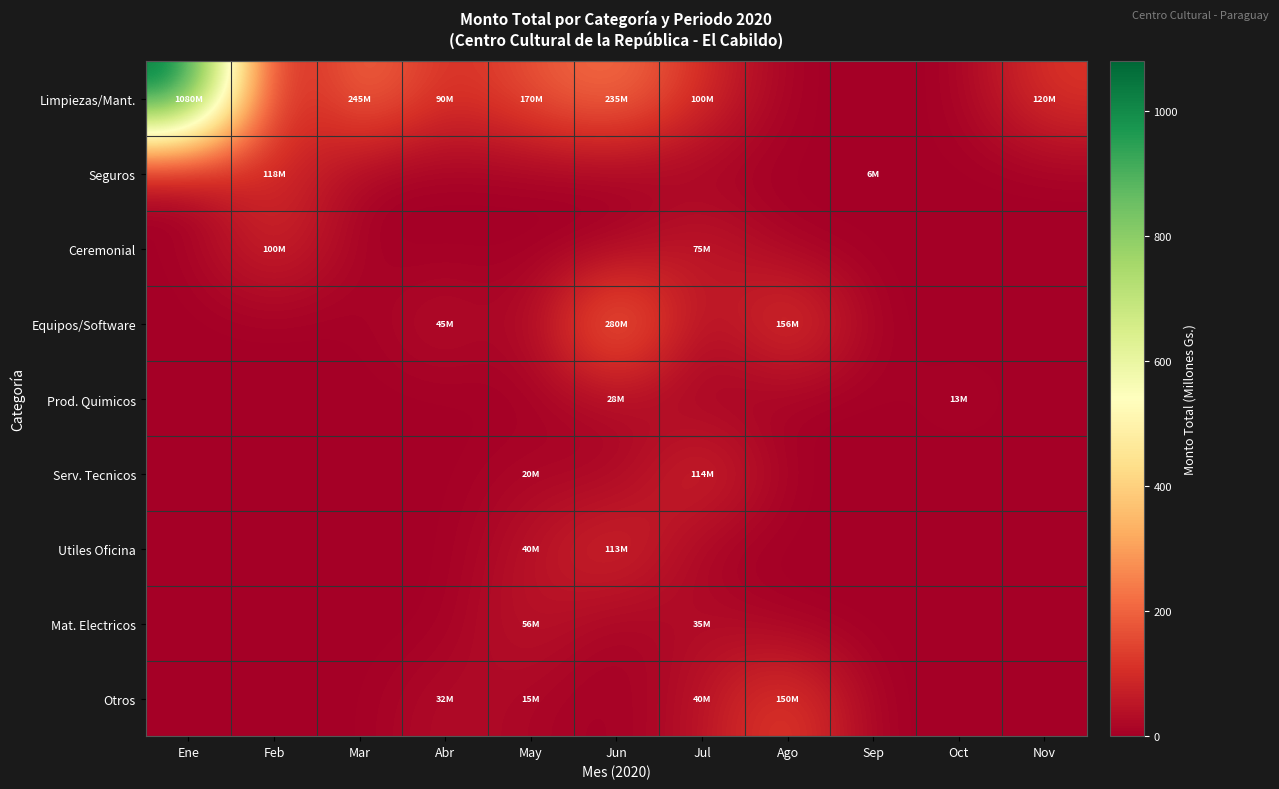

What is the maximum value shown in the chart?

1080.4